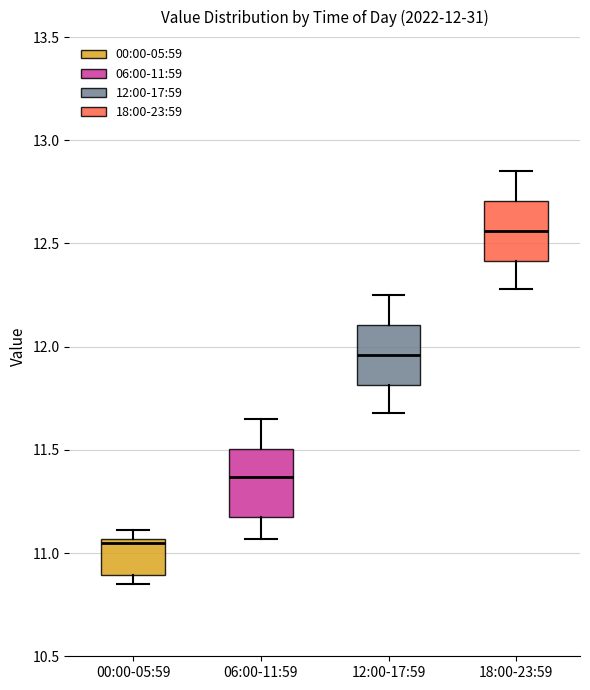

Which box's median line is the highest?

18:00-23:59